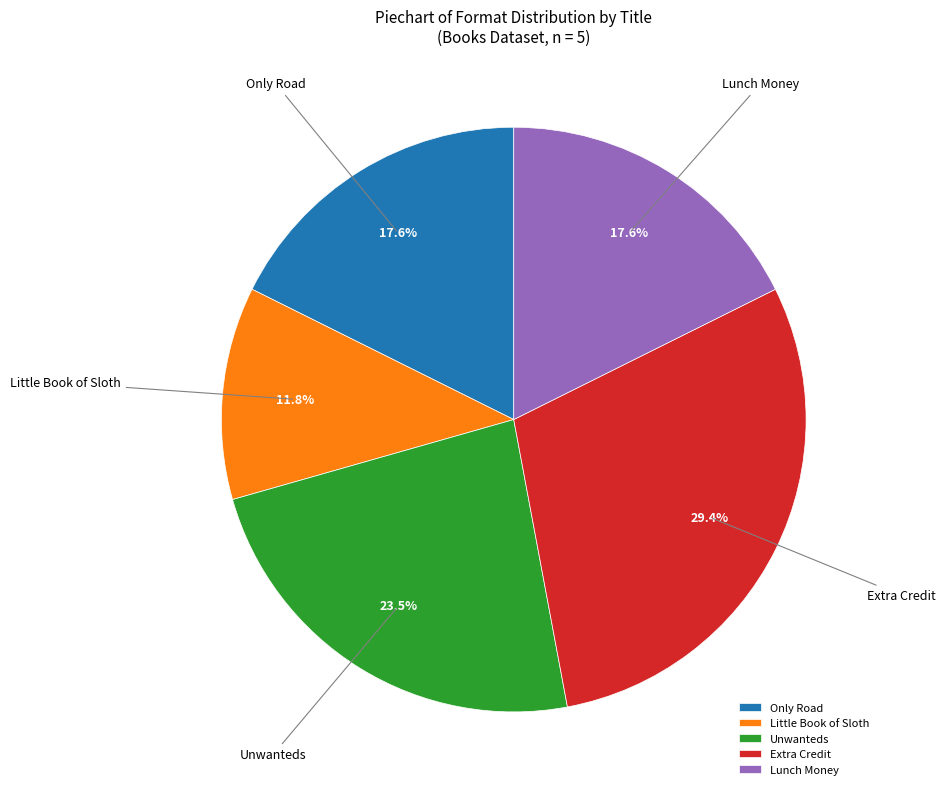

Approximately how many times larger is the value at Unwanteds compared to Extra Credit?

0.8